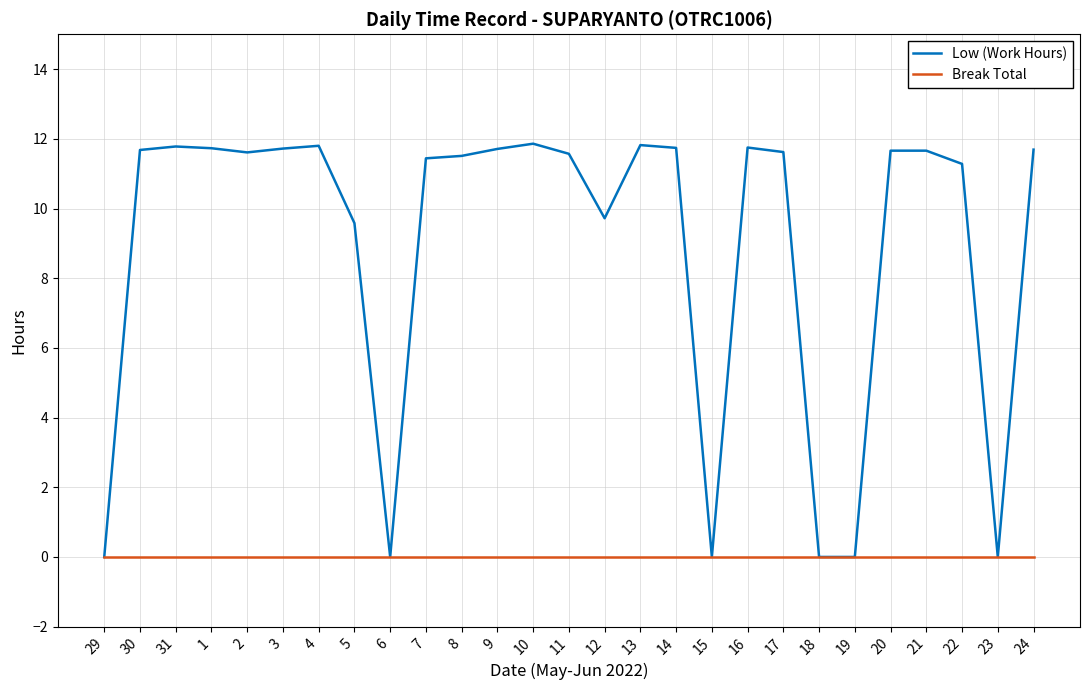

Count the number of categories in the chart.

27